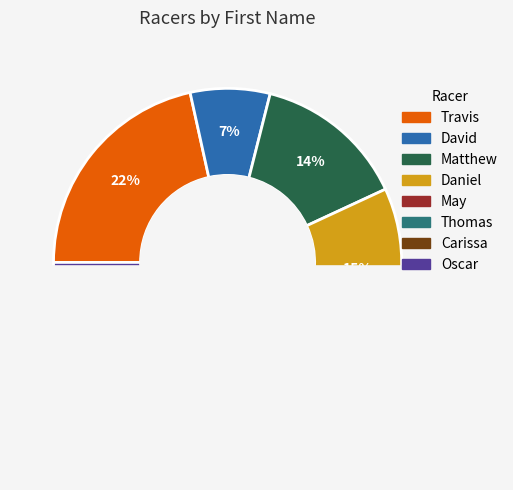

Does David account for over 50% of the chart?

No